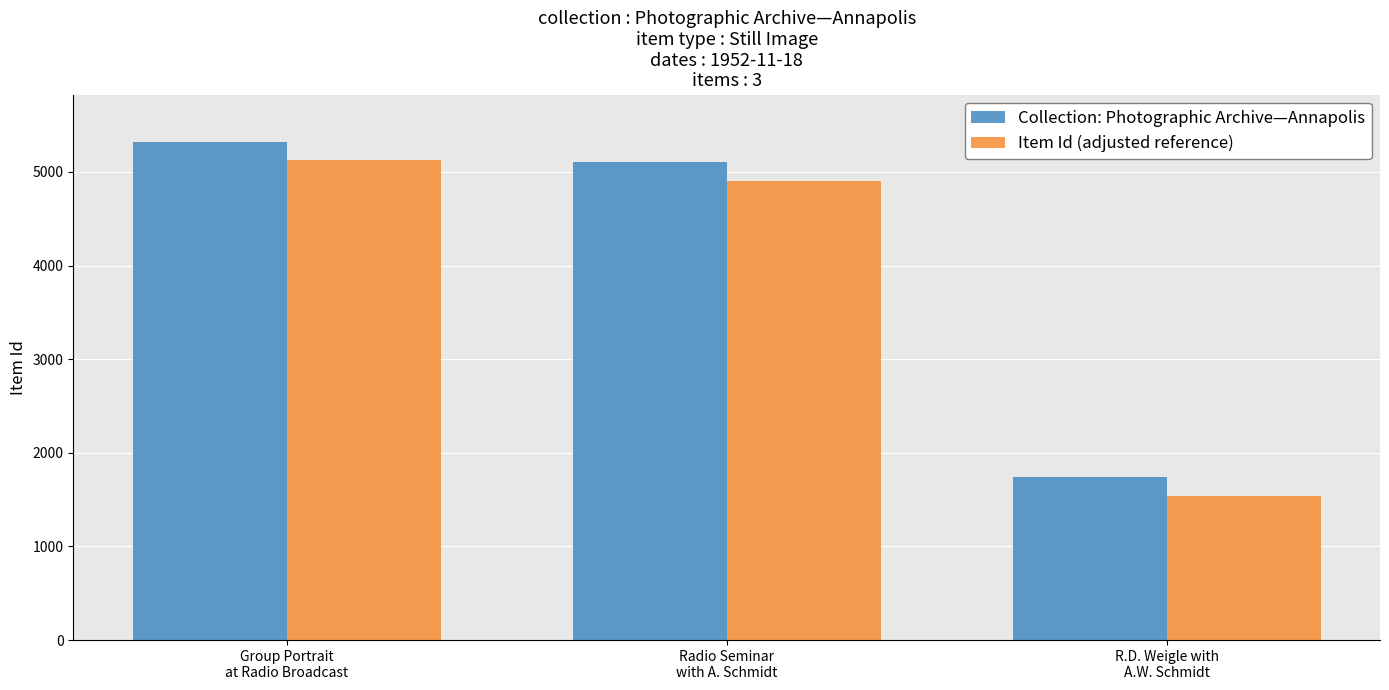

Is it true that Collection: Photographic Archive—Annapolis equals 2853 at Group Portrait
at Radio Broadcast?

False